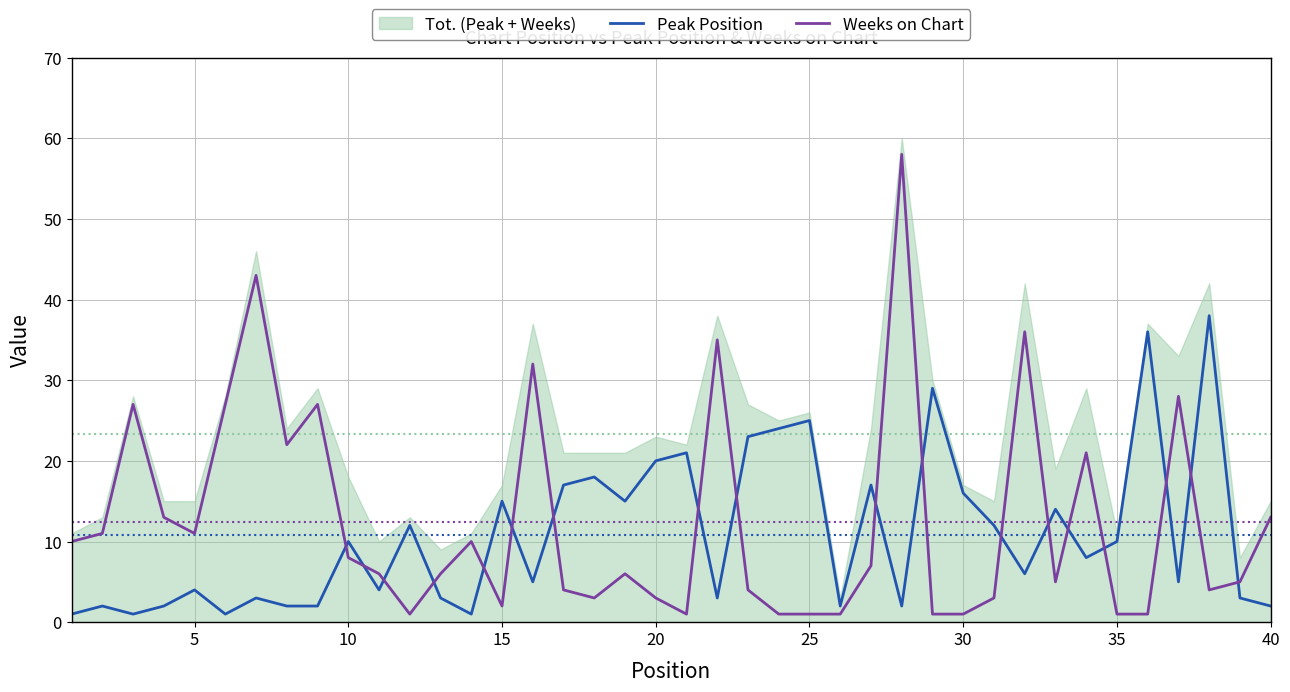

Which series has the largest range (max minus min)?

Weeks on Chart